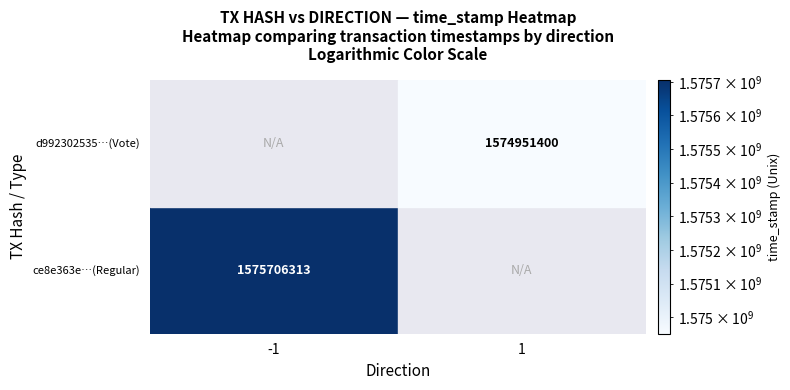

The value of ce8e363e7961e0546eddd7911825e128766eb36 at time_stamp is 771238119. True or false?

False